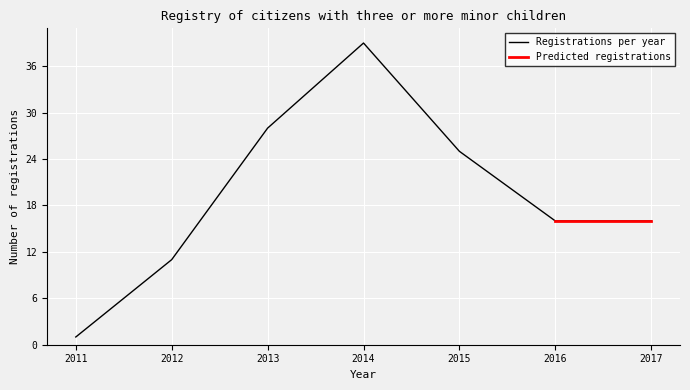

What is the average value?

19